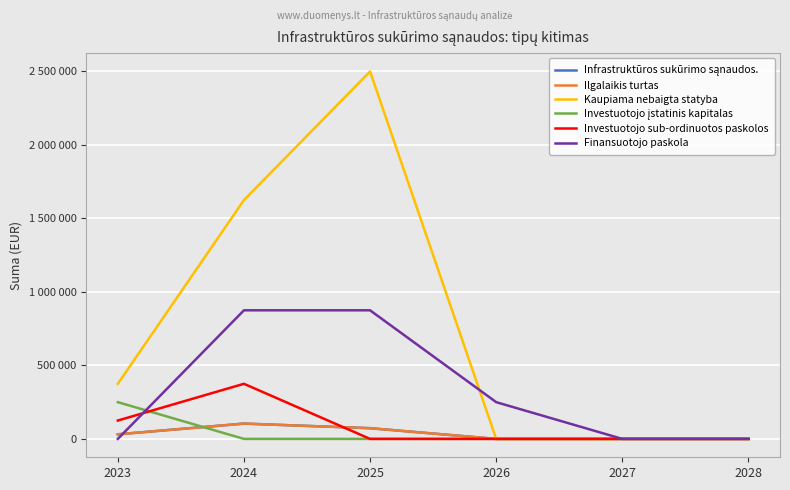

What is the highest value of the Investuotojo sub-ordinuotos paskolos series?

375000.0